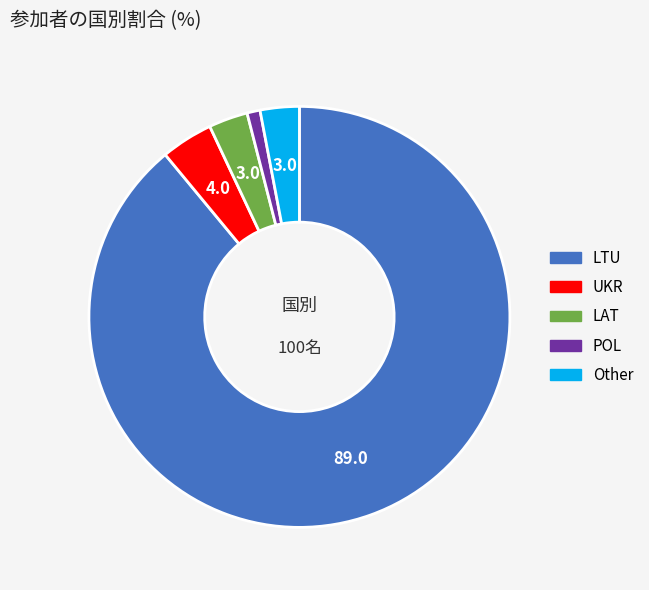

Which slice is the smallest?

POL